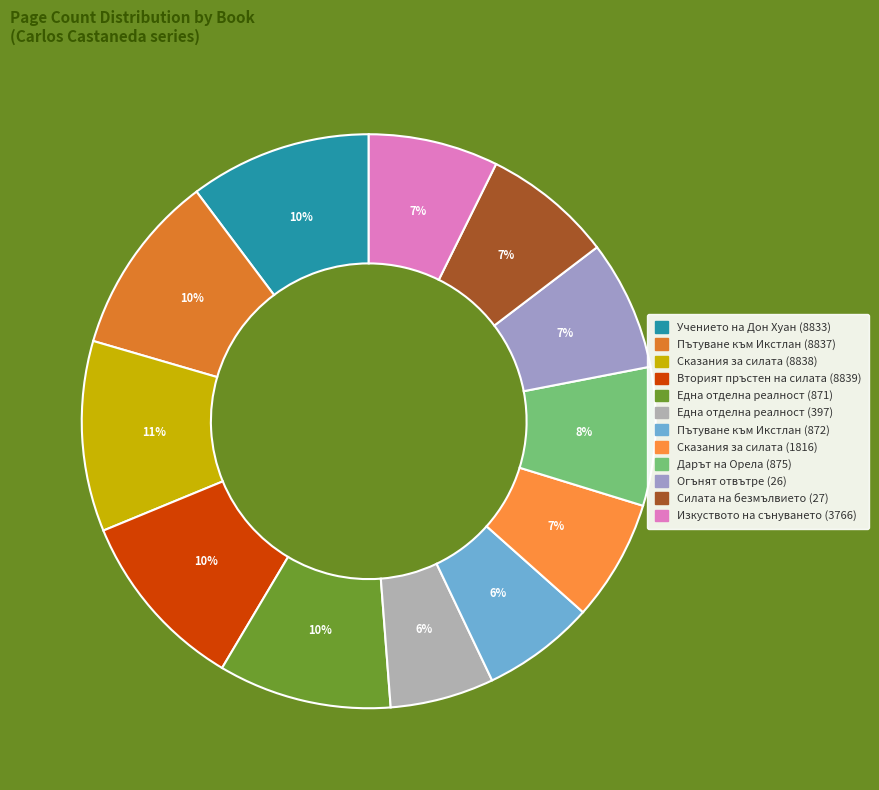

Count the number of slices in the pie.

12